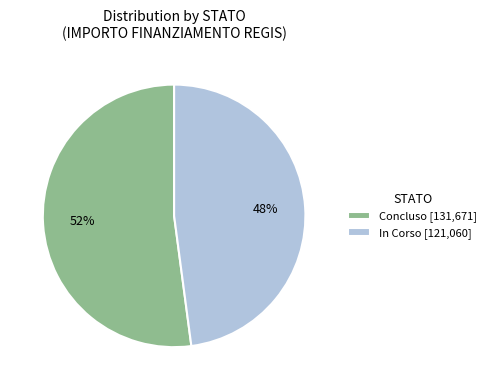

Is it true that In Corso is 64% of the pie?

False